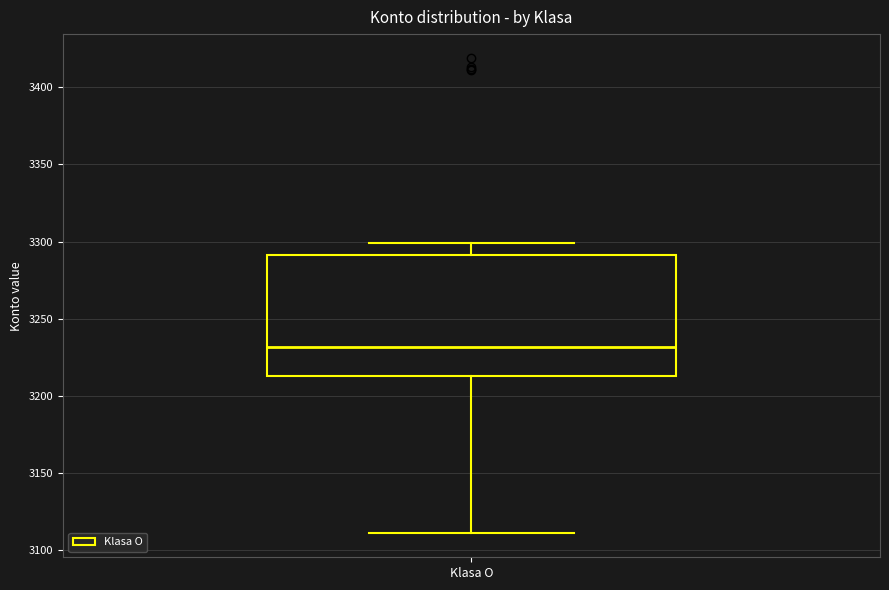

Where is the lower edge of the box for Klasa O on the y-axis? The values are not printed on the chart, so give them approximately, as read against the axis.

3215